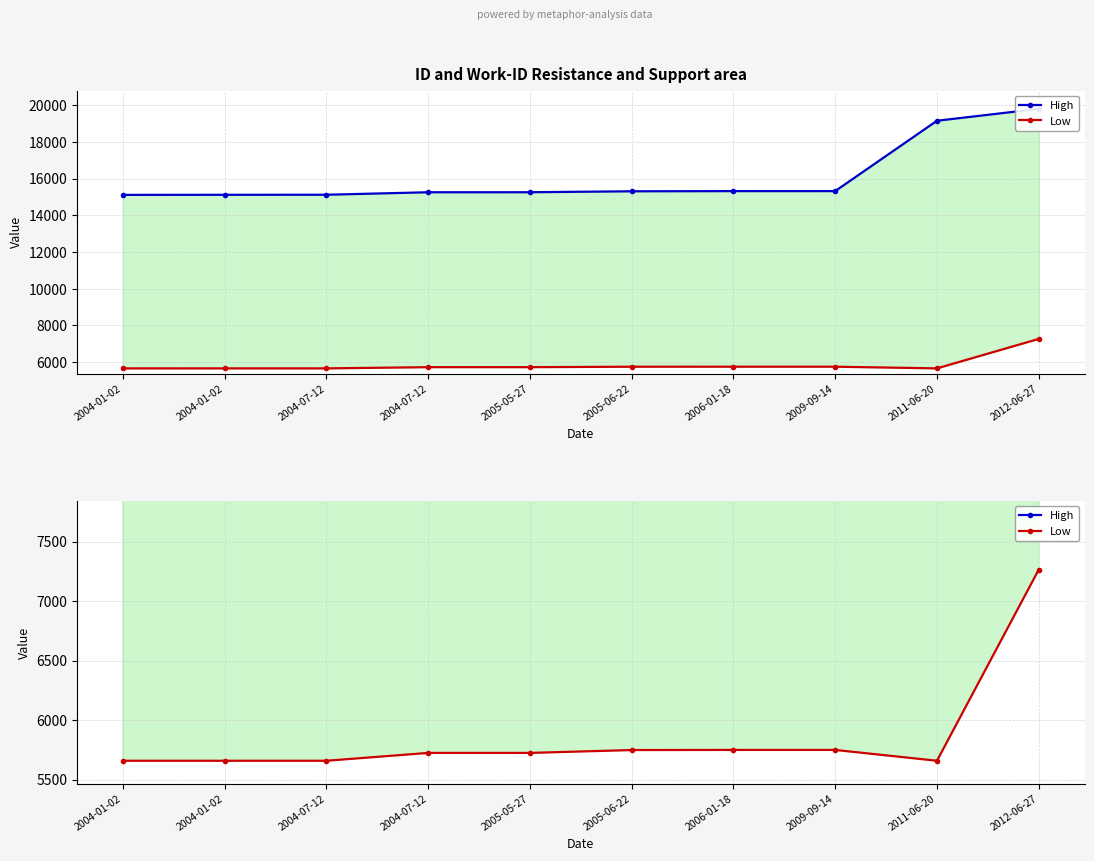

How many data points in Low are less than 5724?

4